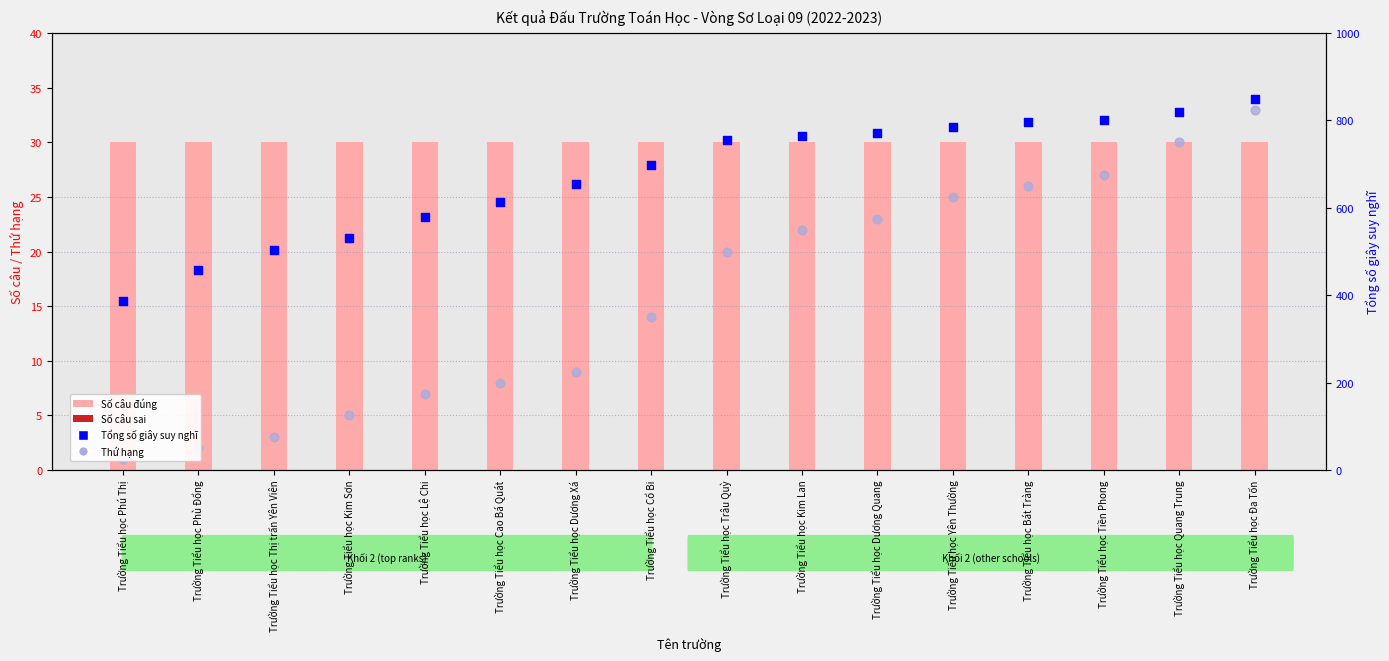

Which series has the largest total across all categories?

Tổng số giây suy nghĩ